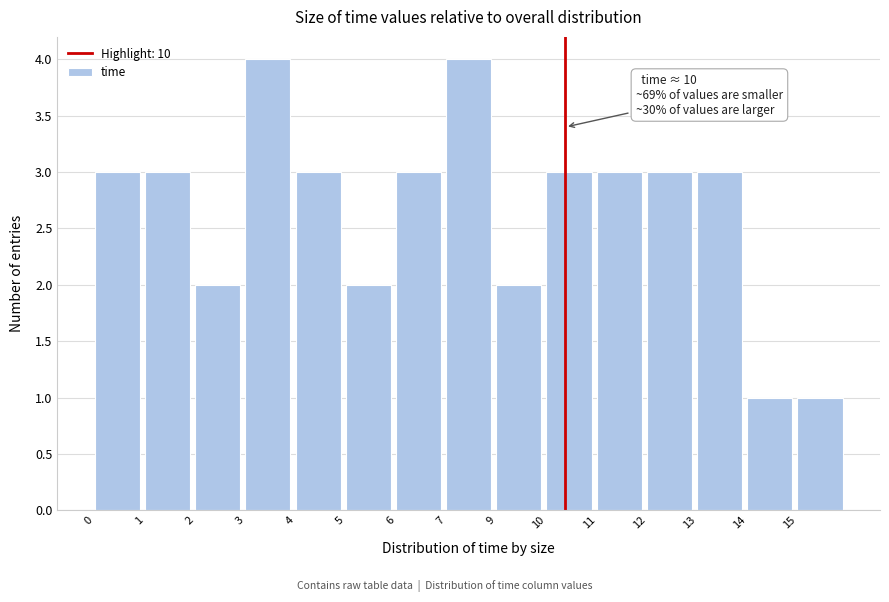

Reading right to left, what are all the values shown in this chart?

15=1	14=1	13=3	12=3	11=3	10=3	9=2	7=4	6=3	5=2	4=3	3=4	2=2	1=3	0=3